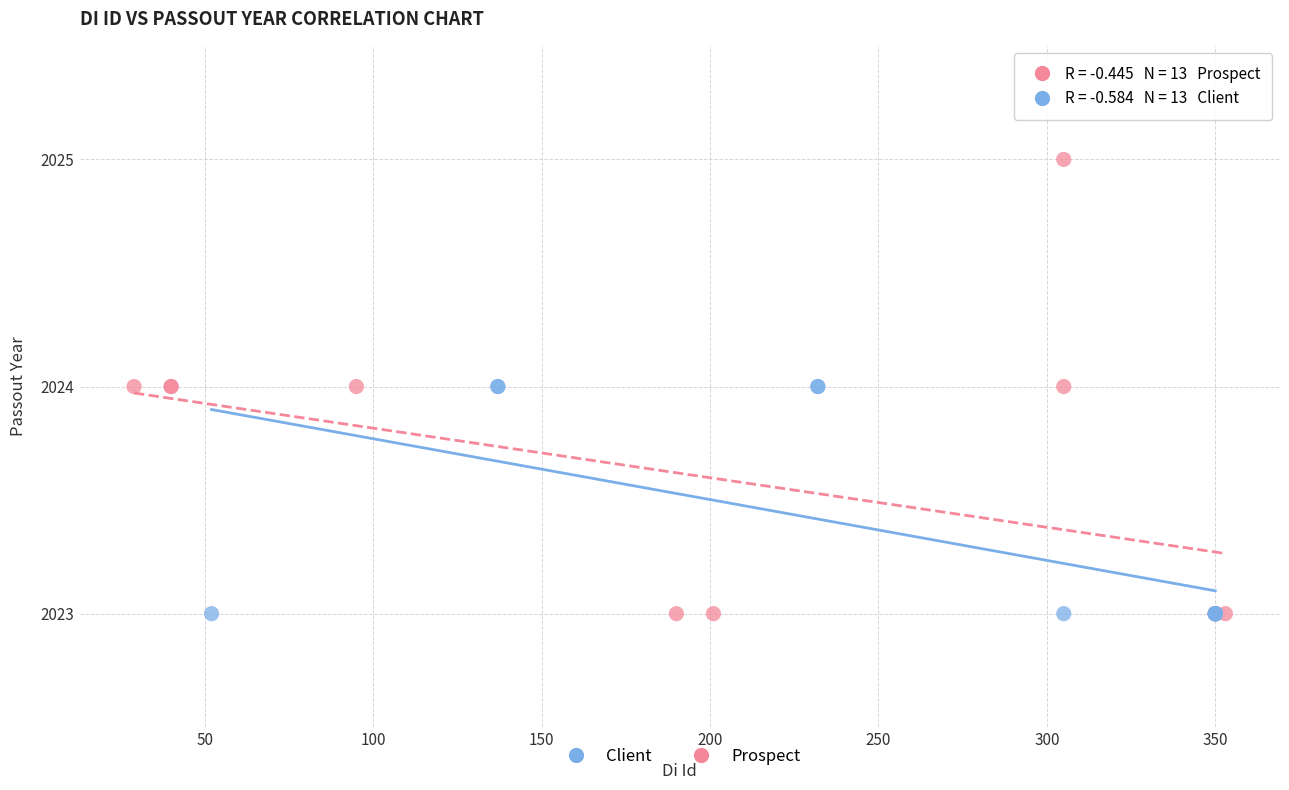

Which series has the widest spread of Y values?

Prospect